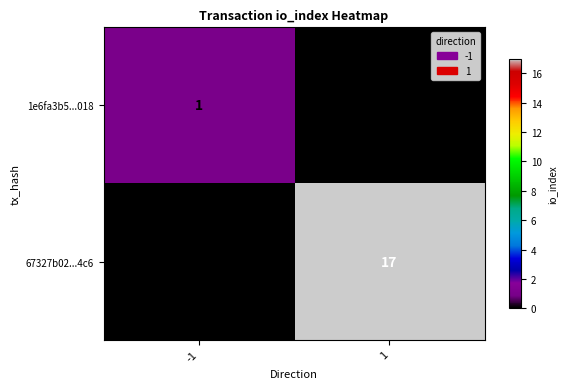

Rank the categories by 1e6fa3b5...018 value from highest to lowest.

-1, 1